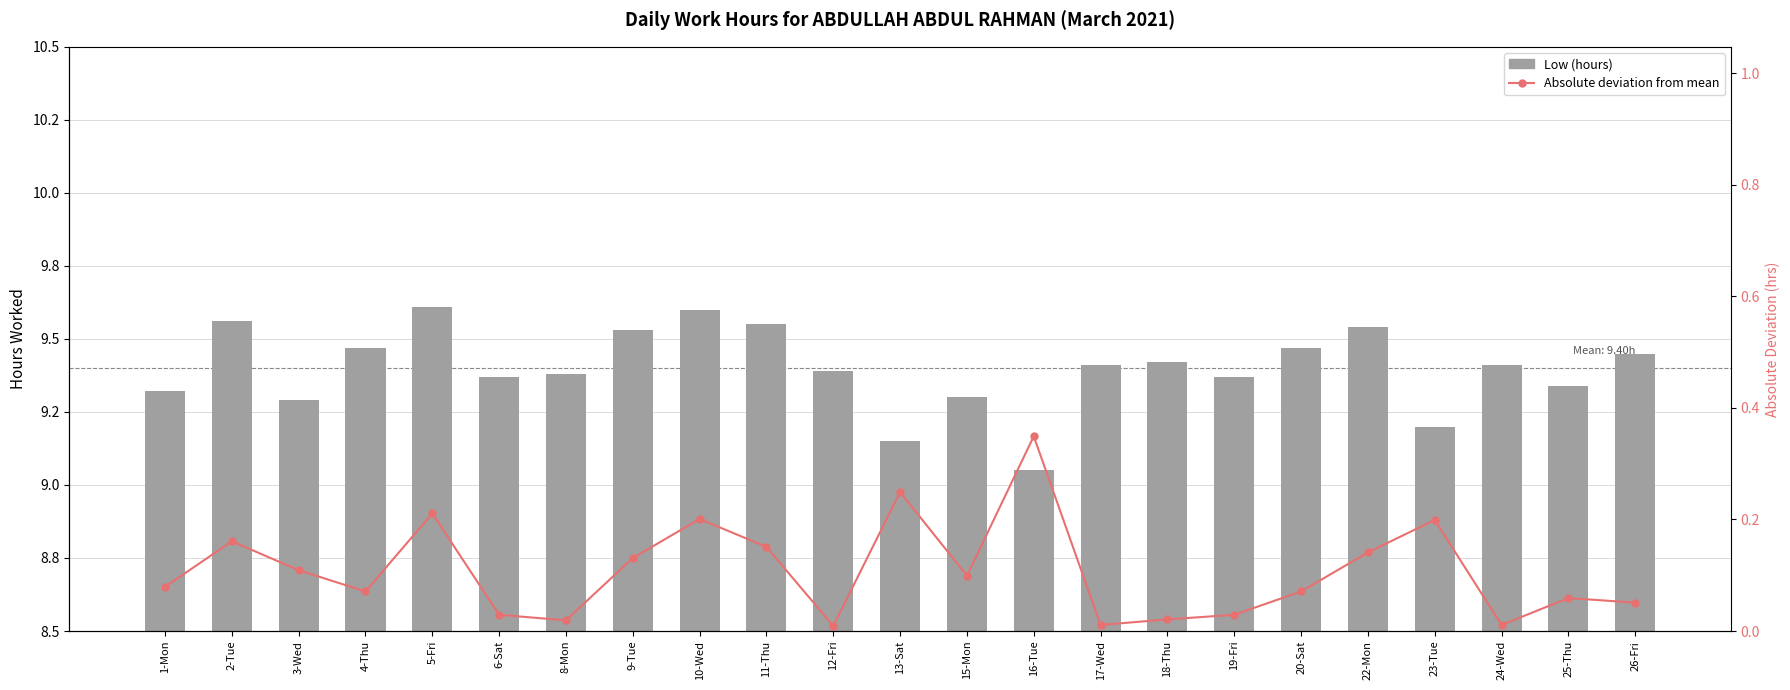

What is the greatest value displayed?

9.6